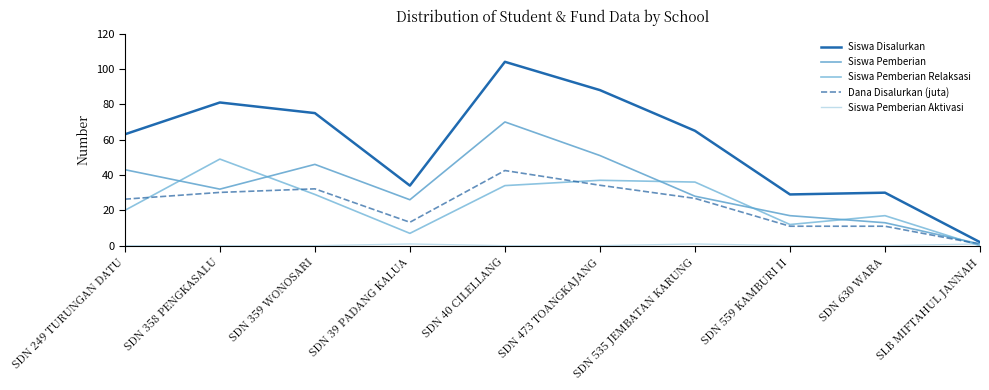

Is it true that Siswa Pemberian Relaksasi equals 35.2 at SDN 249 TURUNGAN DATU?

False